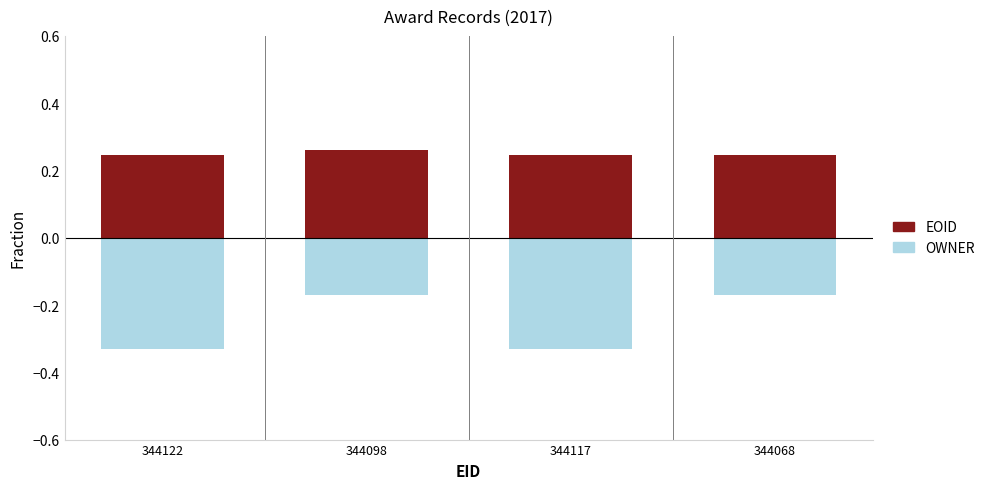

Reading left to right, list all the values displayed in this chart.

EOID: 0.2	0.3	0.2	0.2
OWNER: -0.3	-0.2	-0.3	-0.2